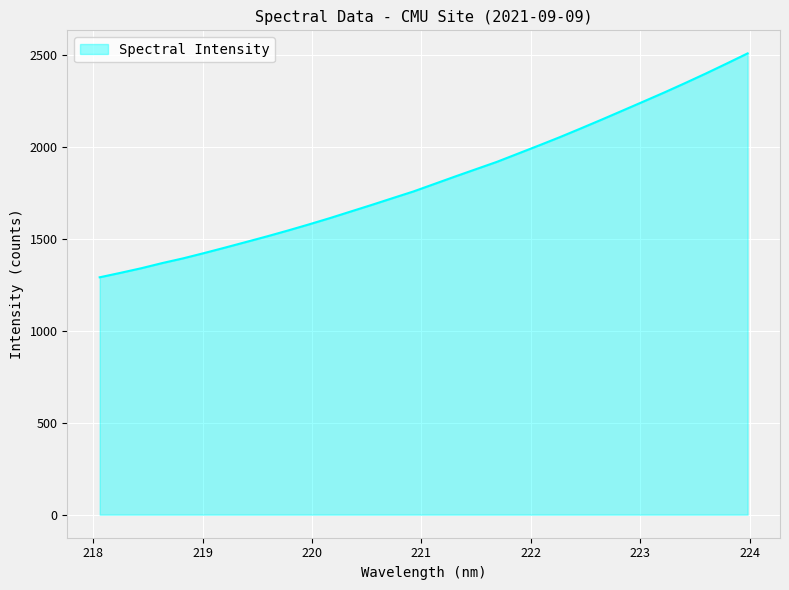

What is the smallest value displayed?

1289.8